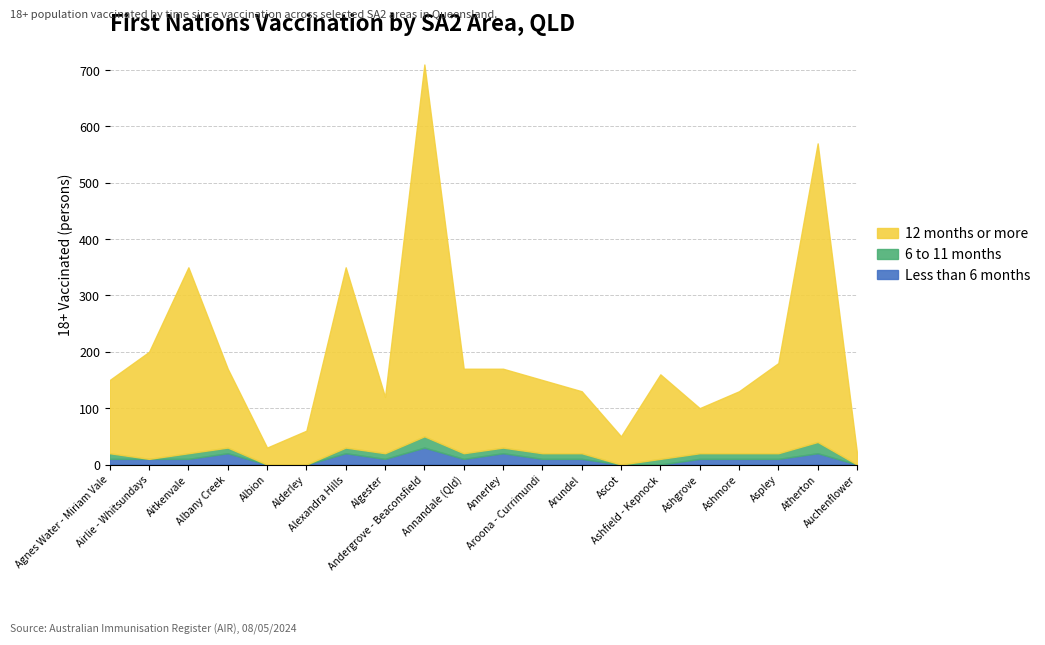

How many positive values does the Less than 6 months (18+ vaccinated) series have?

15